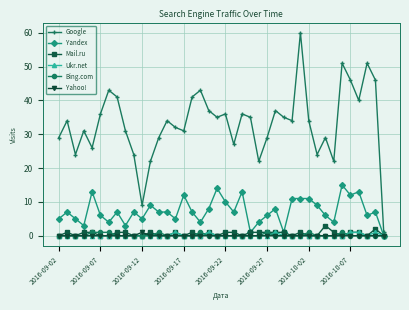

Reading right to left, list all the values displayed in this chart.

Google: 1	46	51	40	46	51	22	29	24	34	60	34	35	37	29	22	35	36	27	36	35	37	43	41	31	32	34	29	22	9	24	31	41	43	36	26	31	24	34	29
Yandex: 0	7	6	13	12	15	4	6	9	11	11	11	1	8	6	4	1	13	7	10	14	8	4	7	12	5	7	7	9	5	7	3	7	4	6	13	3	5	7	5
Mail.ru: 0	2	0	1	1	0	1	3	0	0	1	0	1	1	1	1	1	0	1	1	0	1	0	1	0	1	0	0	1	0	0	1	1	0	0	1	1	0	1	0
Ukr.net: 0	1	0	1	1	0	0	0	0	0	0	0	0	1	0	0	0	0	0	0	0	1	0	0	0	1	0	0	0	0	0	0	0	0	0	0	0	0	0	0
Bing.com: 0	0	0	0	0	1	0	0	0	1	0	0	0	0	1	0	0	0	0	0	0	0	1	0	0	0	0	1	0	0	0	0	0	1	1	1	0	0	0	0
Yahoo!: 0	0	0	0	0	0	0	0	0	0	0	0	0	0	0	0	0	0	0	0	0	0	0	0	0	0	0	0	0	1	0	0	0	0	0	0	0	0	0	0